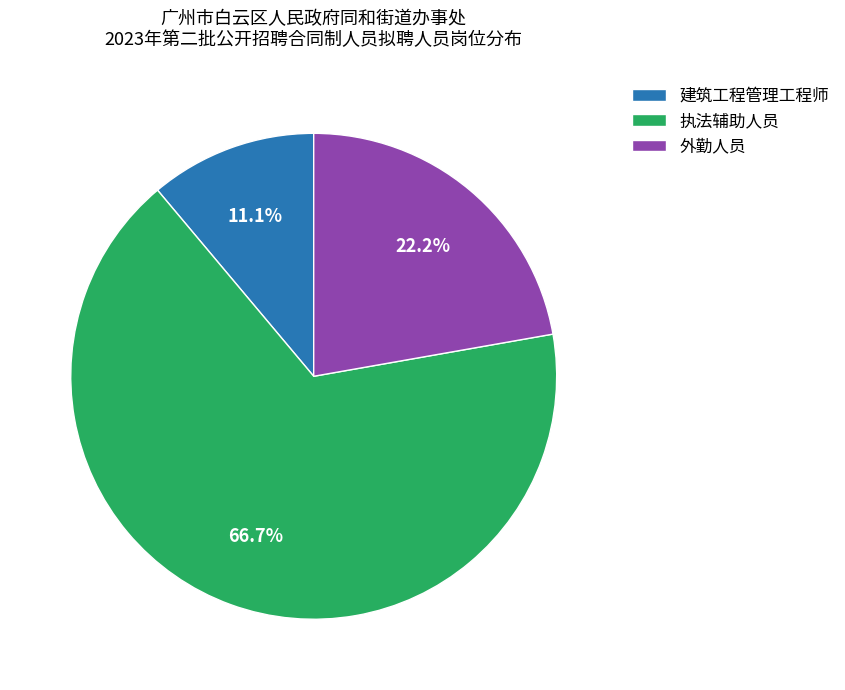

What percentage is the 建筑工程管理工程师 slice, to the nearest percent?

11%